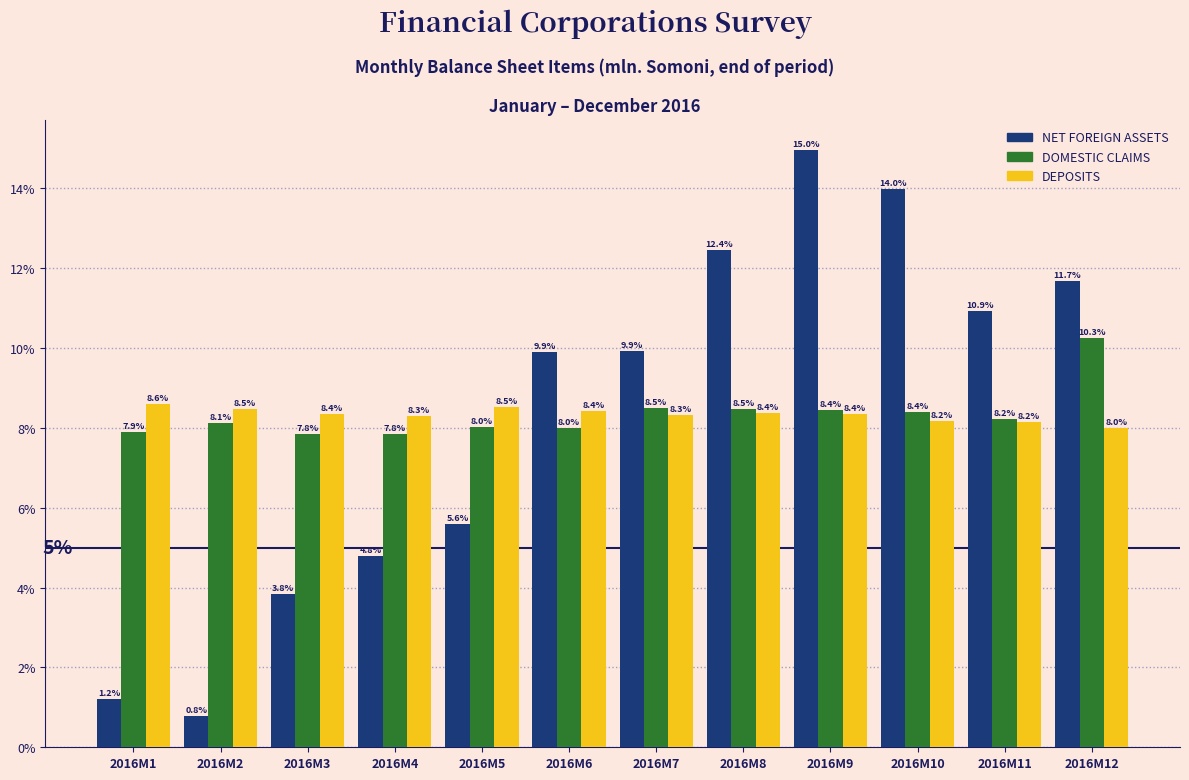

Reading left to right, what are all the values shown in this chart?

NET FOREIGN ASSETS: 2016M1=1.2	2016M2=0.8	2016M3=3.8	2016M4=4.8	2016M5=5.6	2016M6=9.9	2016M7=9.9	2016M8=12.4	2016M9=15.0	2016M10=14.0	2016M11=10.9	2016M12=11.7
DOMESTIC CLAIMS: 2016M1=7.9	2016M2=8.1	2016M3=7.8	2016M4=7.8	2016M5=8.0	2016M6=8.0	2016M7=8.5	2016M8=8.5	2016M9=8.4	2016M10=8.4	2016M11=8.2	2016M12=10.3
DEPOSITS: 2016M1=8.6	2016M2=8.5	2016M3=8.4	2016M4=8.3	2016M5=8.5	2016M6=8.4	2016M7=8.3	2016M8=8.4	2016M9=8.4	2016M10=8.2	2016M11=8.2	2016M12=8.0